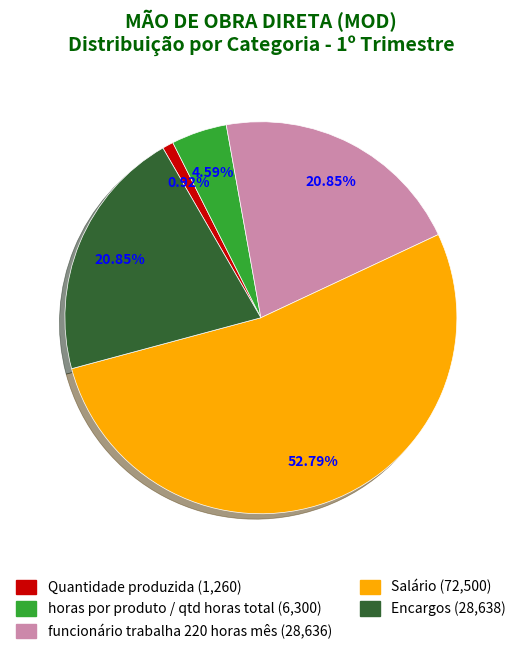

Do Salário and horas por produto / qtd horas total together represent more than half of the pie?

Yes